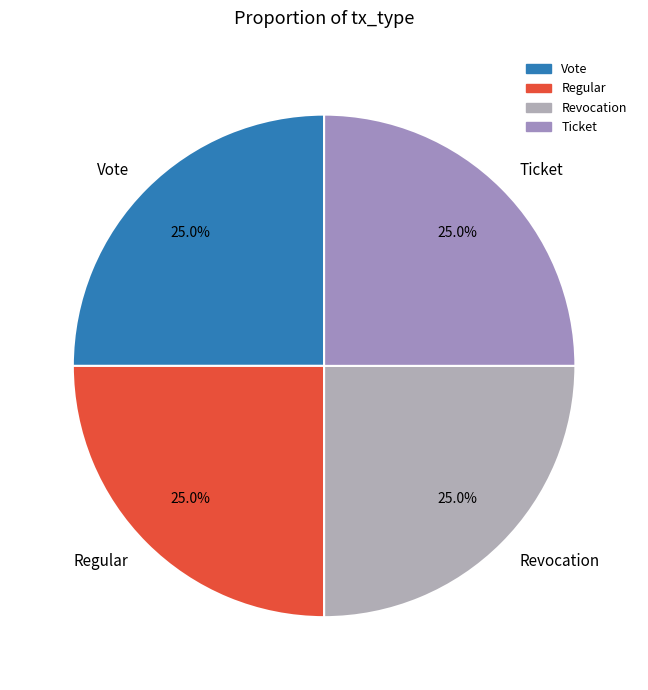

The Revocation slice represents 17% of the pie. True or false?

False